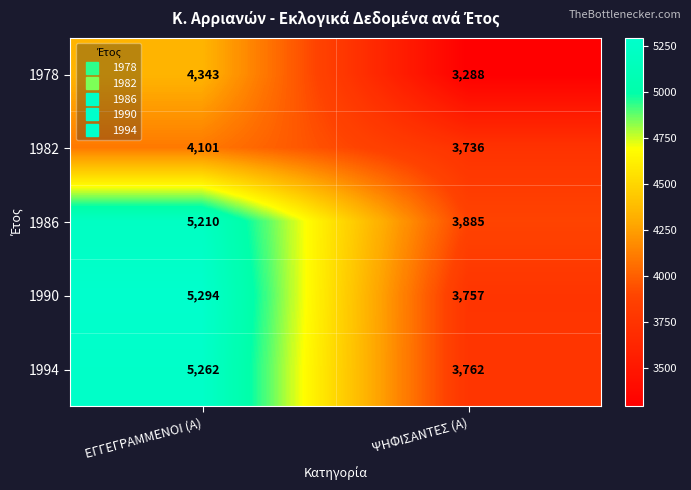

What is the sum of all 1990 values?

9051